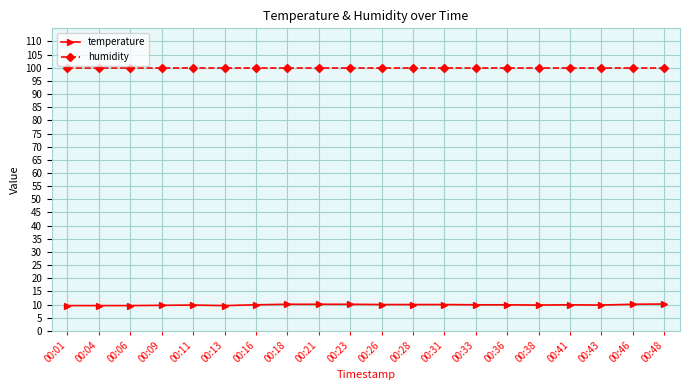

Is the value of temperature at 00:31 greater than the value of humidity at 00:06?

No